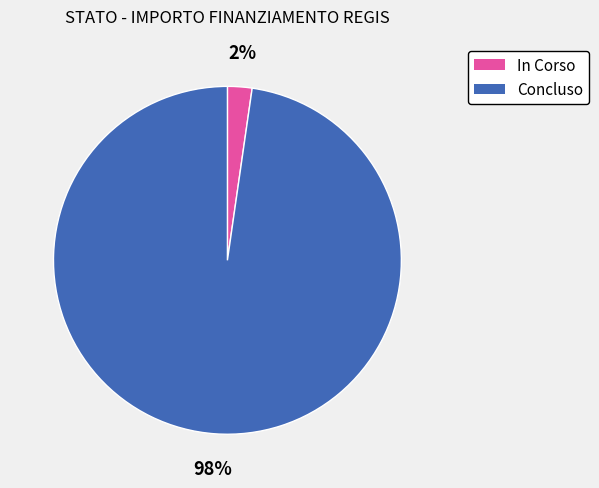

Which slice is the largest?

Concluso